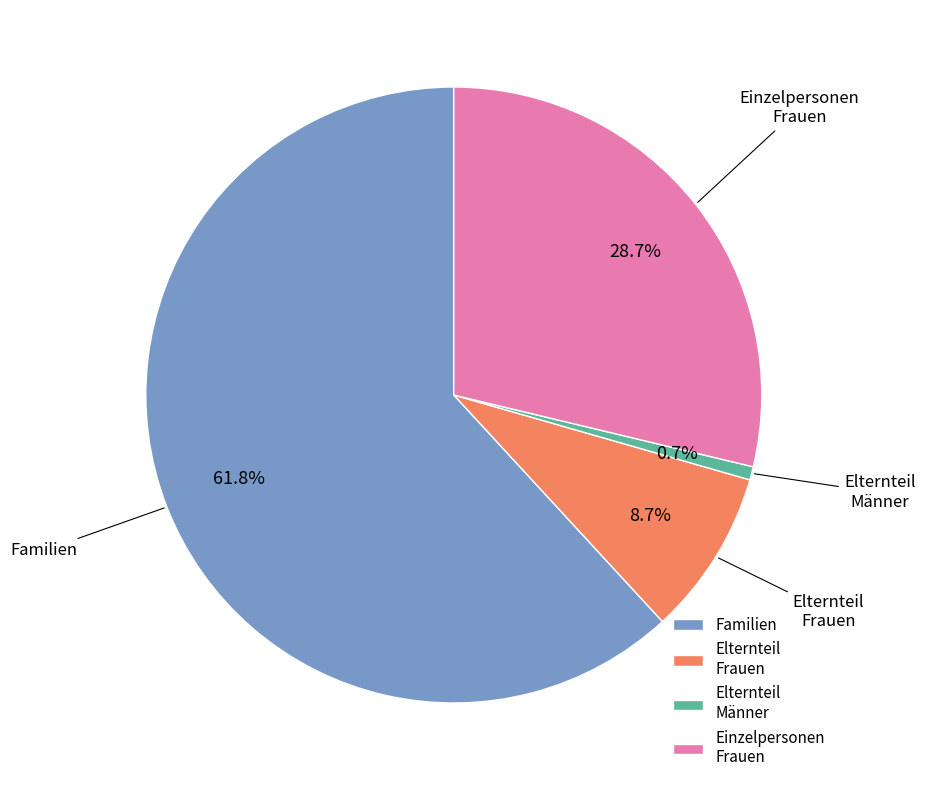

Which category has the smallest portion of the pie?

Elternteil Männer